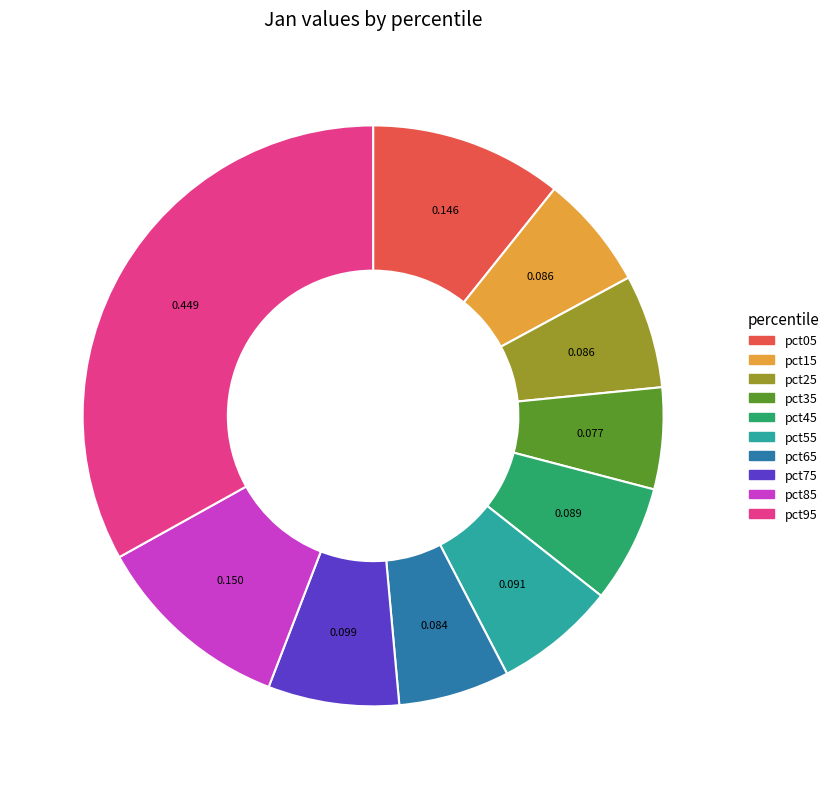

Do pct25 and pct75 together represent more than half of the pie?

No